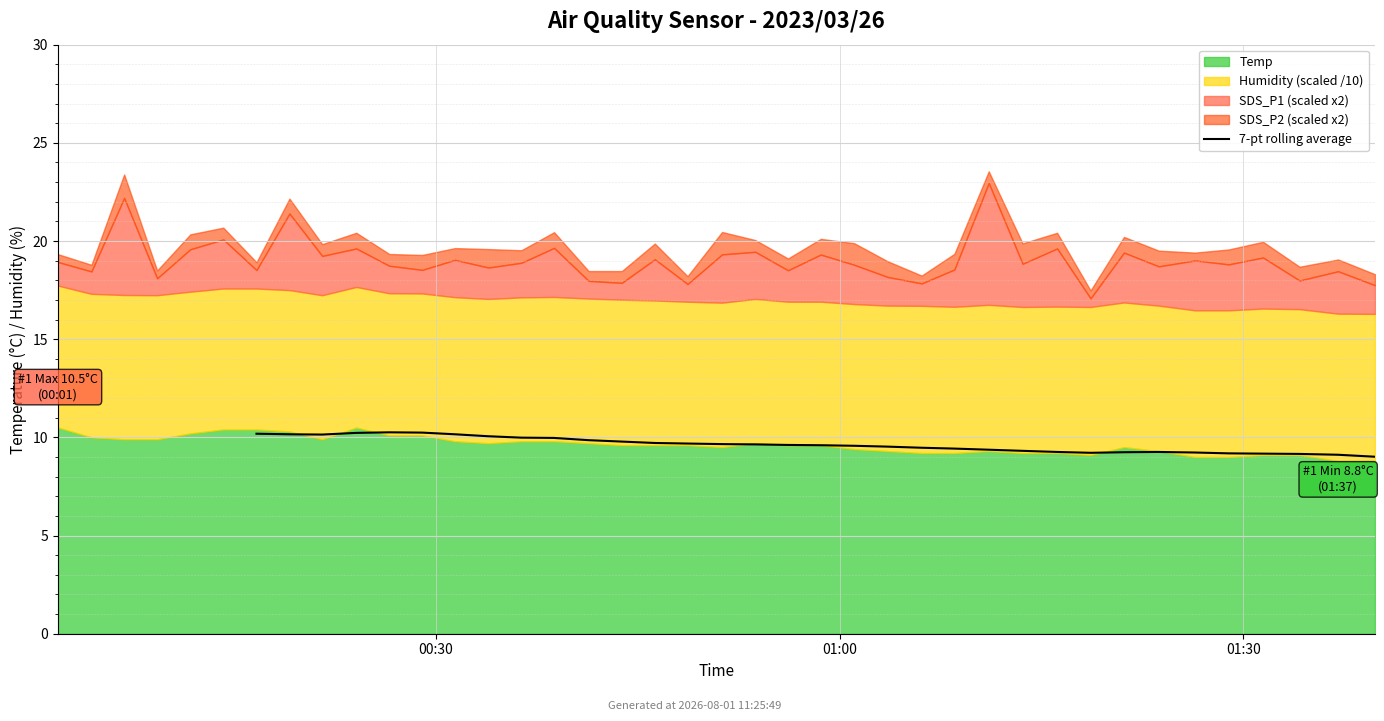

Does the chart display data point markers on the line(s)?

No